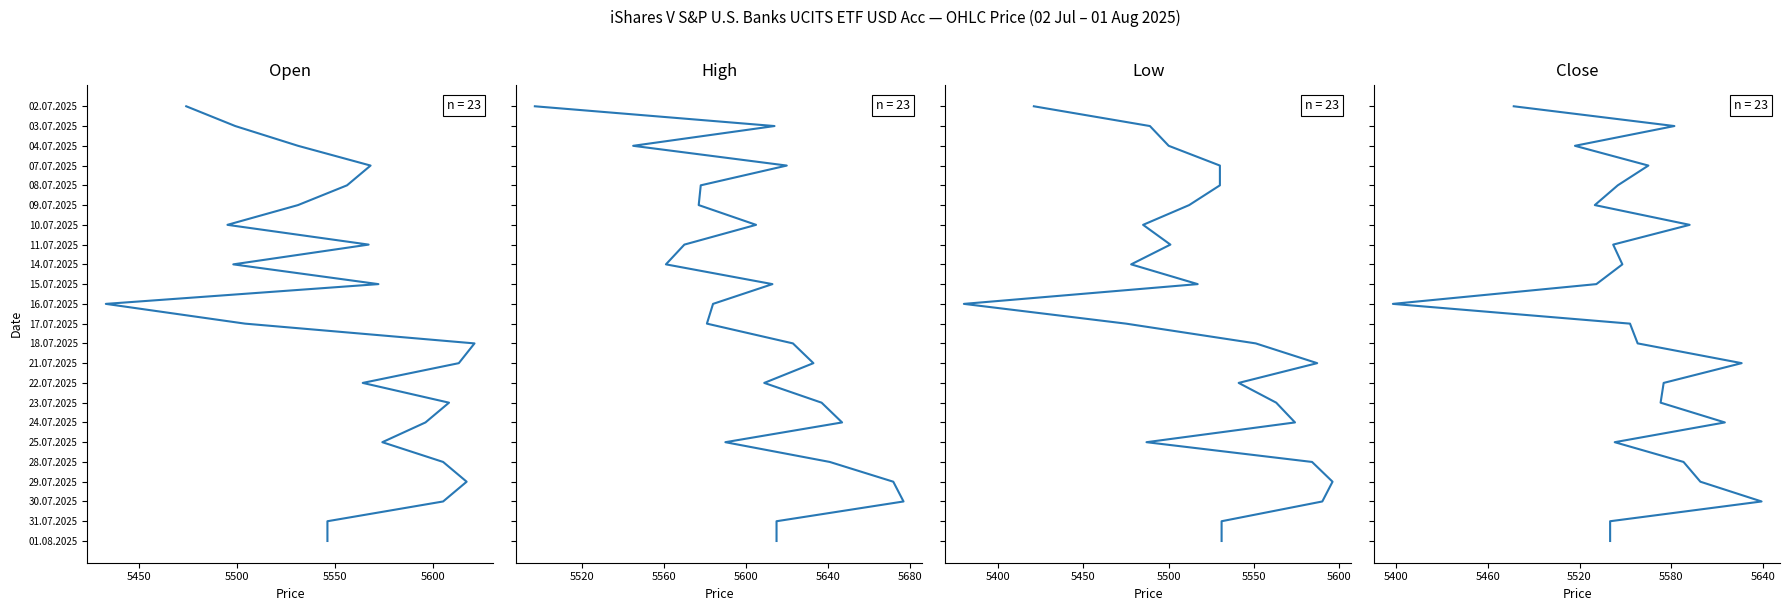

True or false: Low and Open intersect in this chart.

False